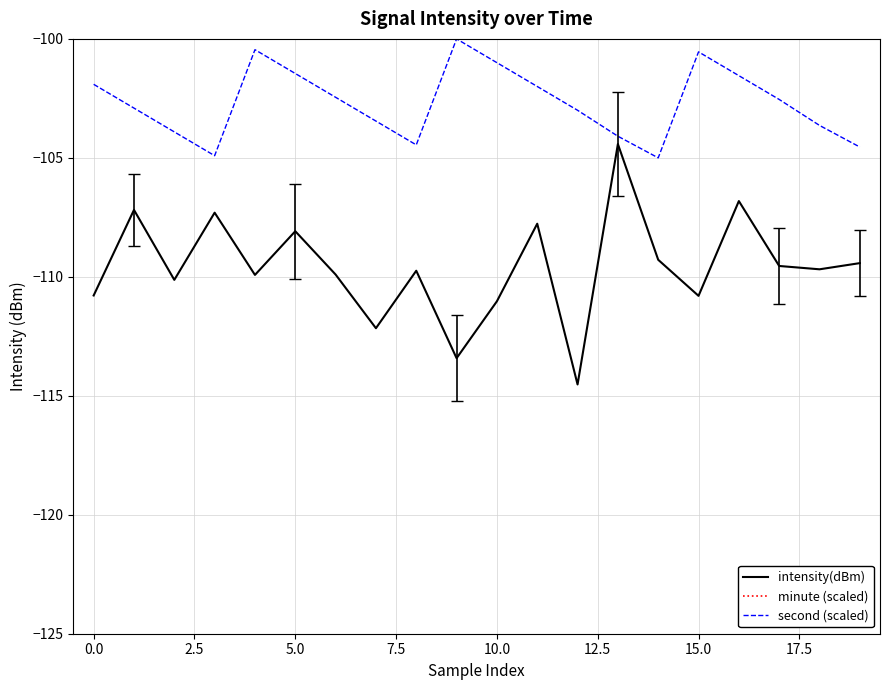

Is this an area chart (filled region under the line)?

No